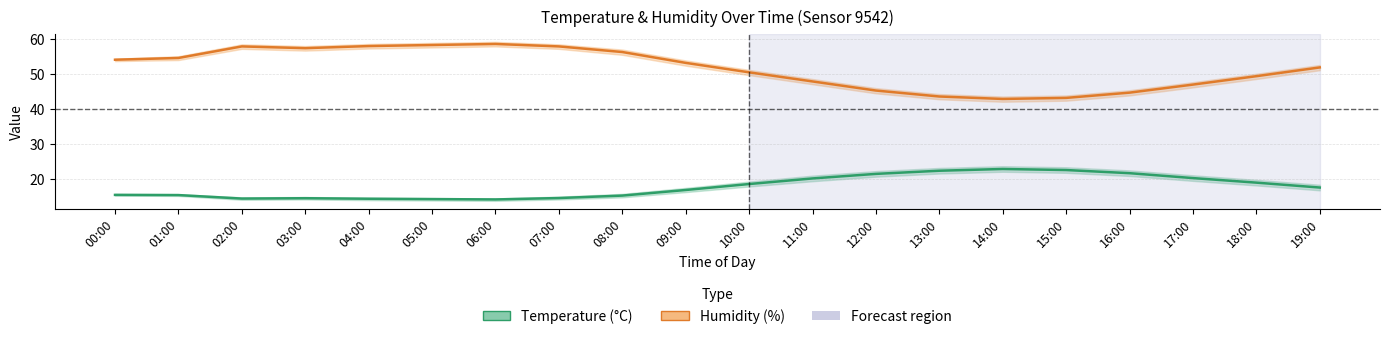

At which label is Humidity (%) closest to 50?

10:00